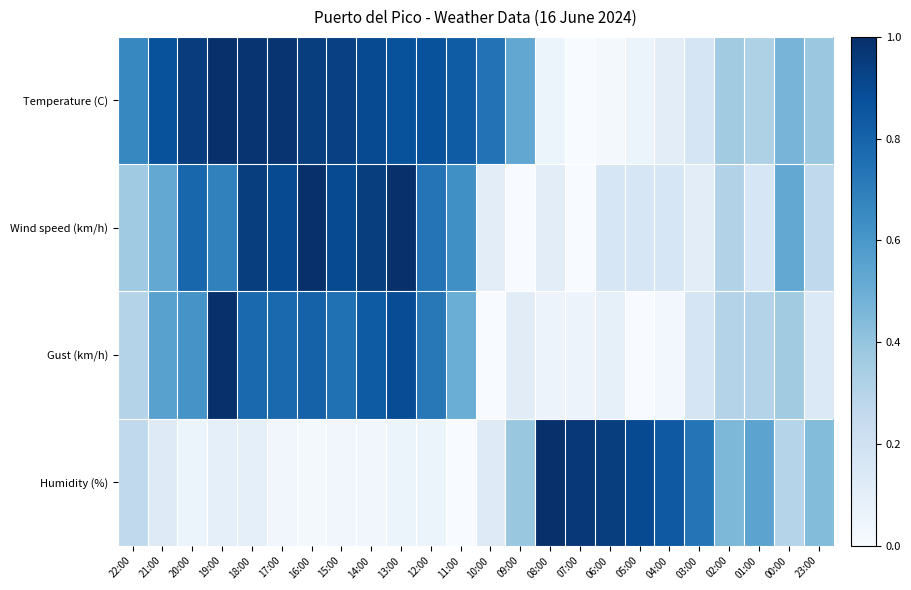

At which category does the chart reach its minimum across all series?

07:00